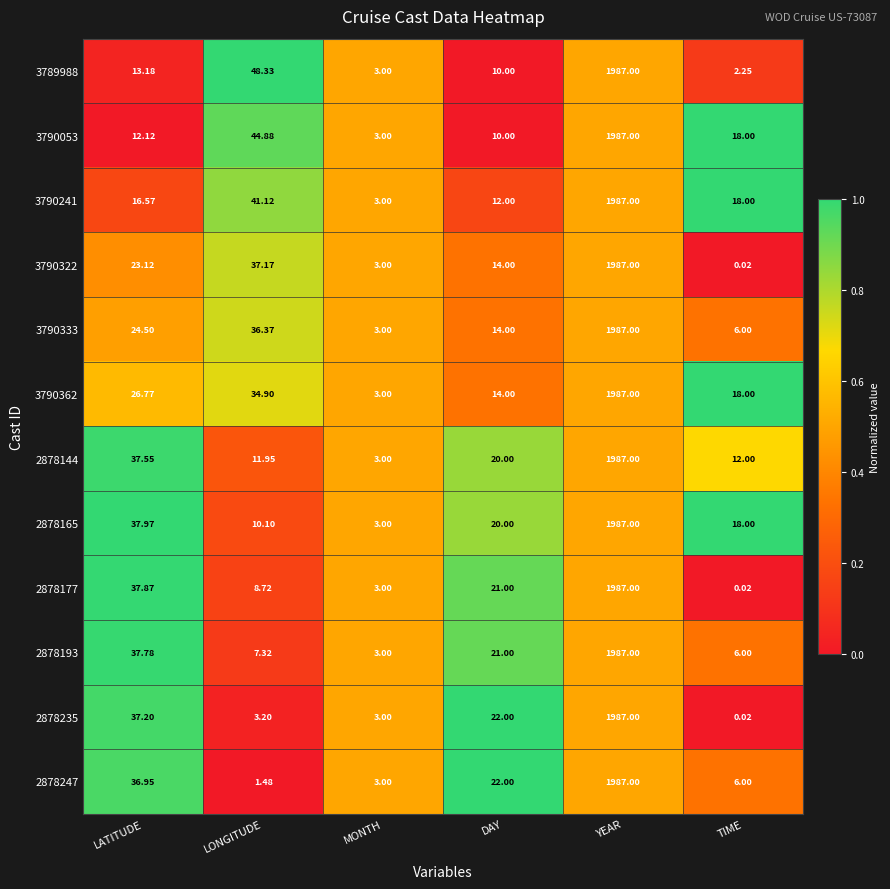

At which category is the sum across all series the highest?

YEAR